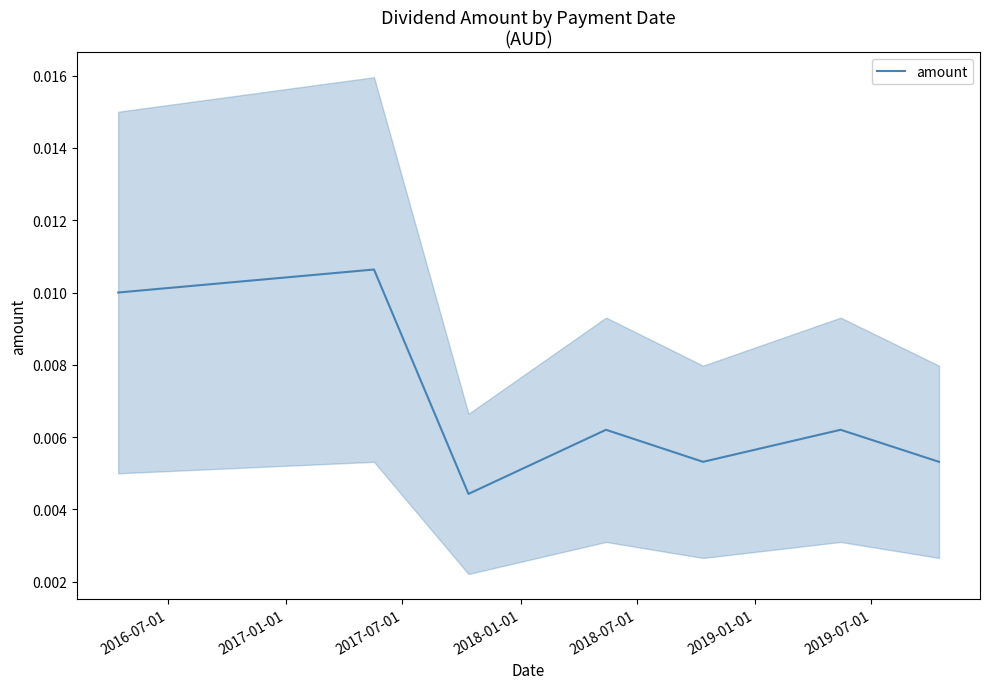

Does the chart have visible grid lines?

No